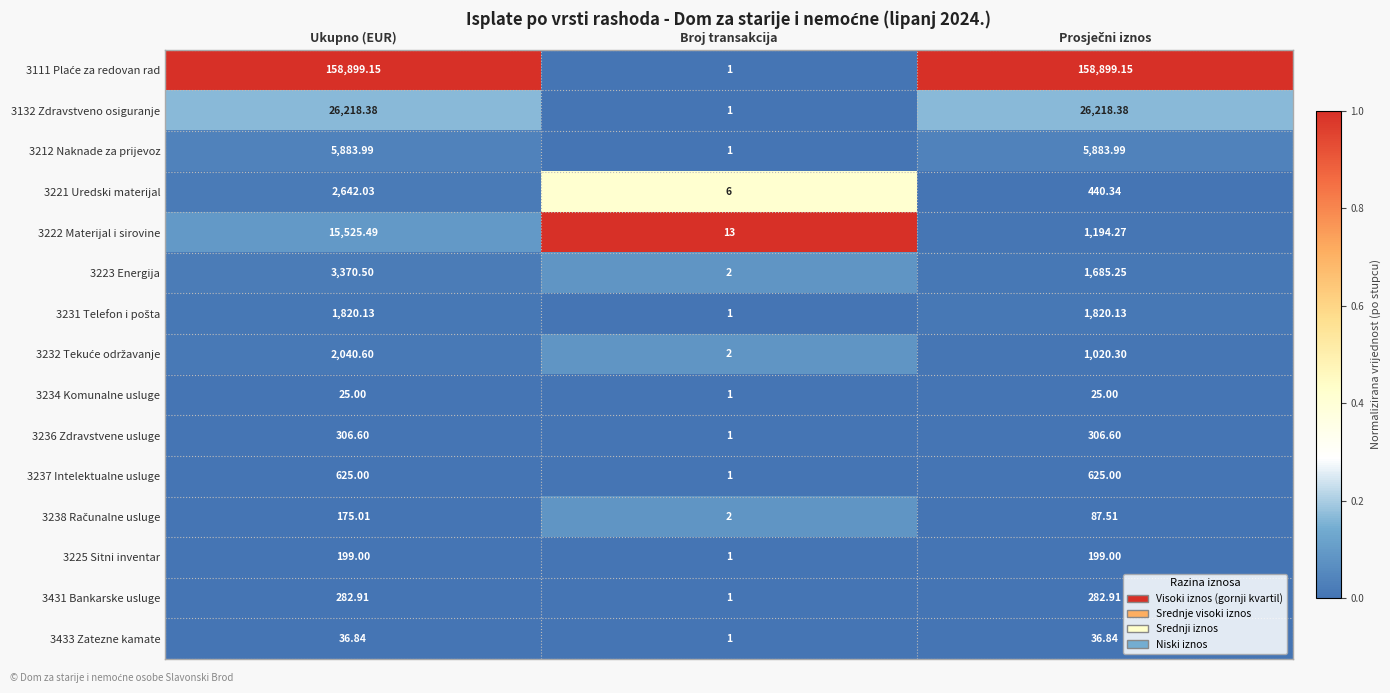

Which category has the lowest value across all series?

Broj transakcija